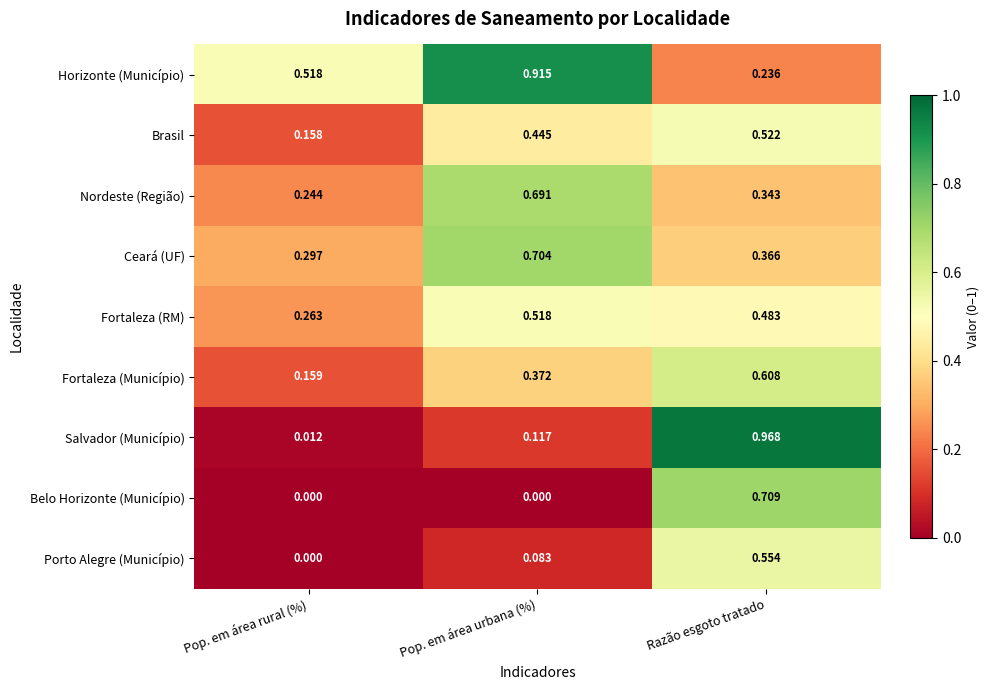

At which label does Brasil reach its peak?

Razão esgoto tratado